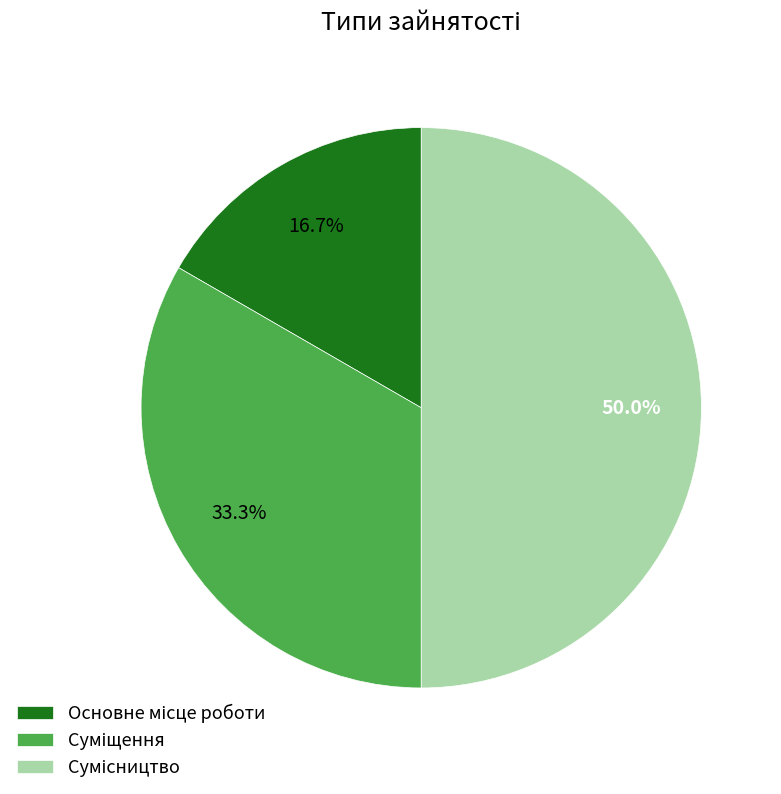

What is the smallest slice in the pie chart?

Основне місце роботи